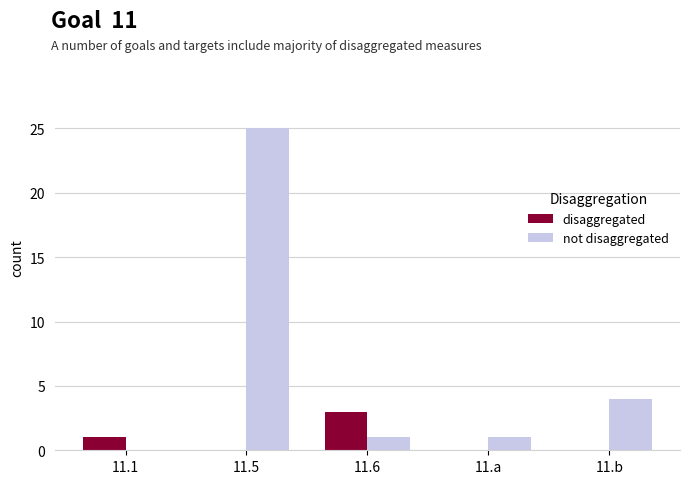

At which category is the sum across all series the highest?

11.5